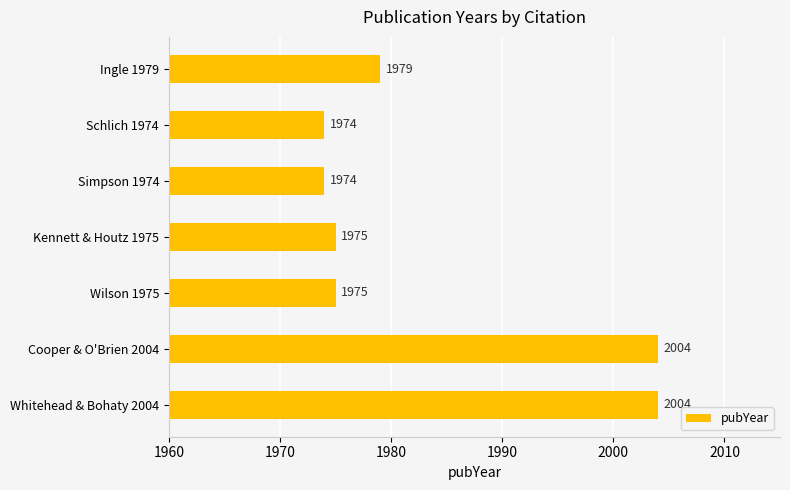

What is the smallest value displayed?

1974